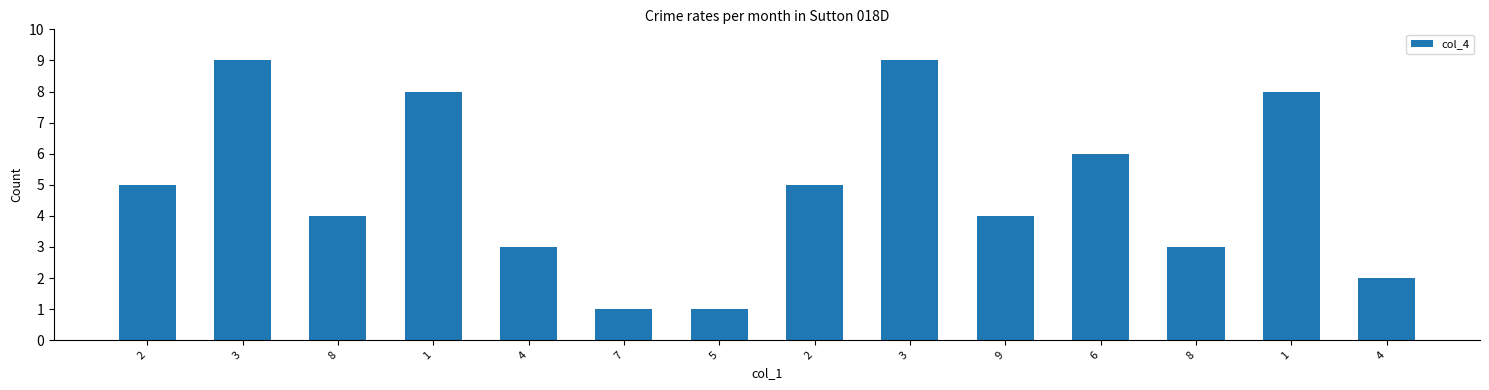

What is the difference between the maximum and minimum values?

8